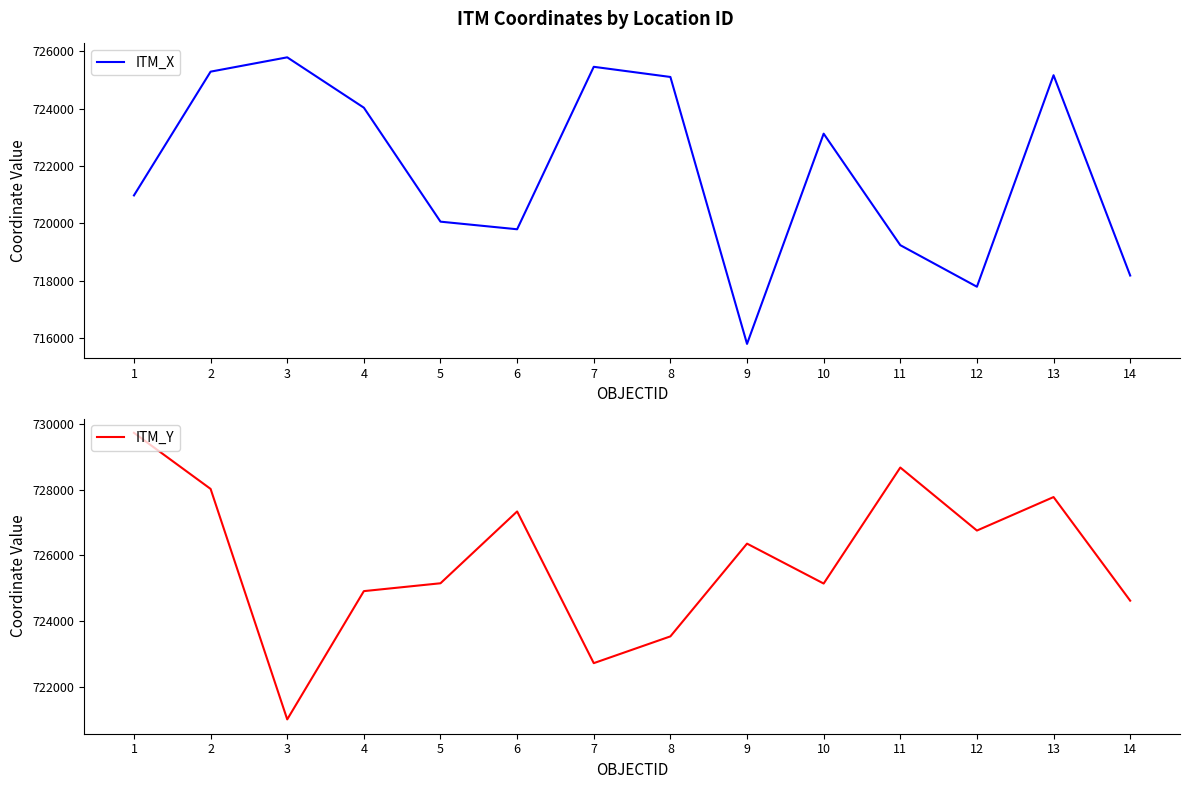

Does the chart have visible grid lines?

No